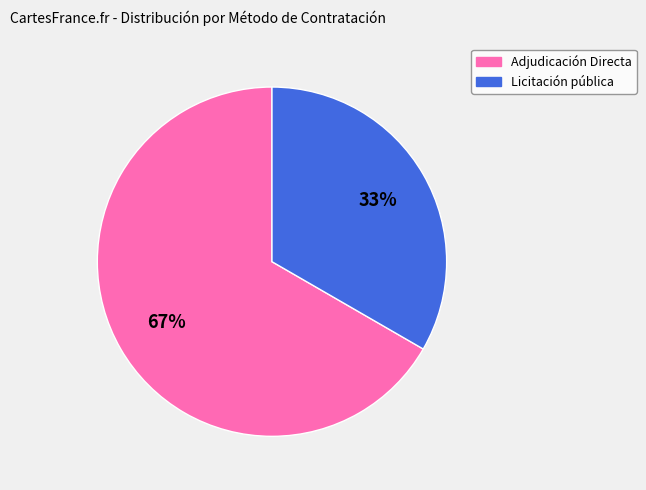

Which slice is the smallest?

Licitación pública